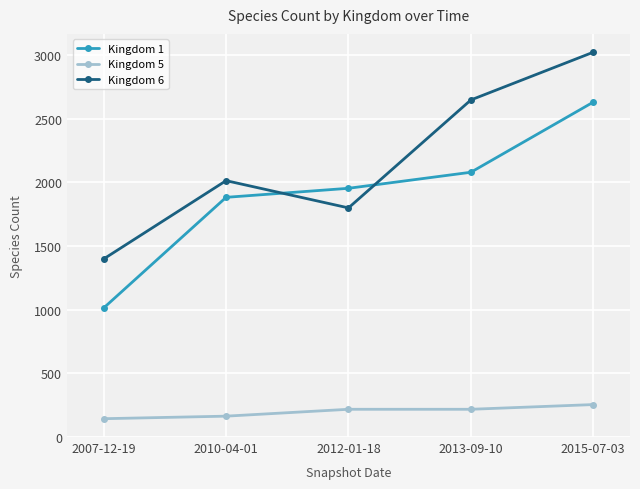

What is the value of the Kingdom 6 point at the 4th from the left?

2647